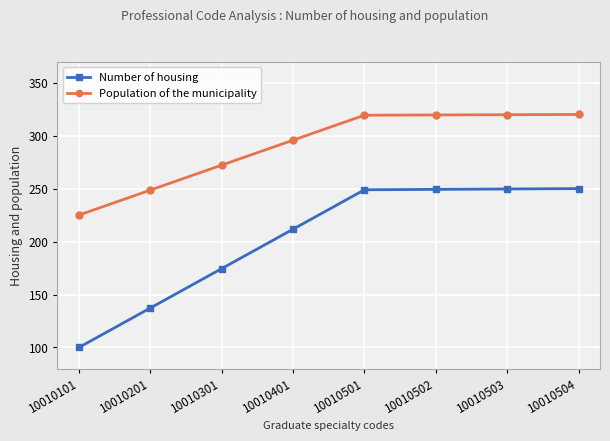

At 10010201, list the series in order from smallest to largest.

Number of housing, Population of the municipality